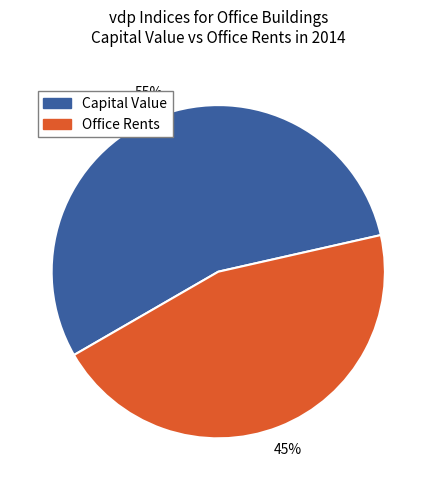

To the nearest percent, what is the average slice percentage?

50%